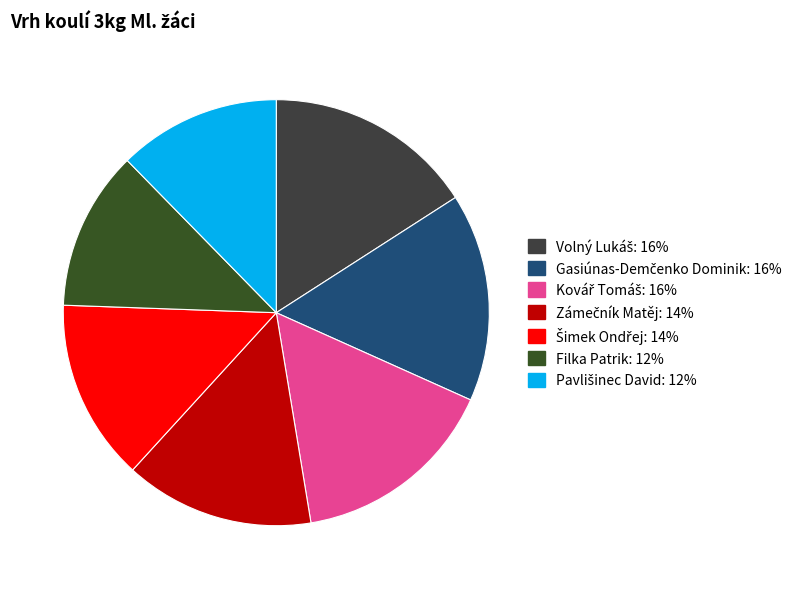

Count the number of slices in the pie.

7